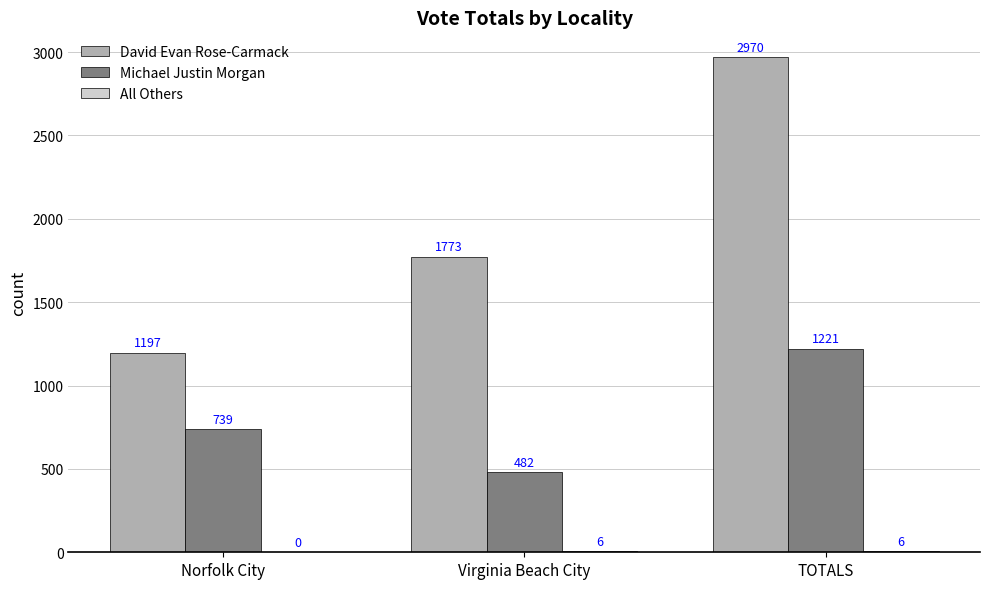

What is the sum of all Michael Justin Morgan values?

2442